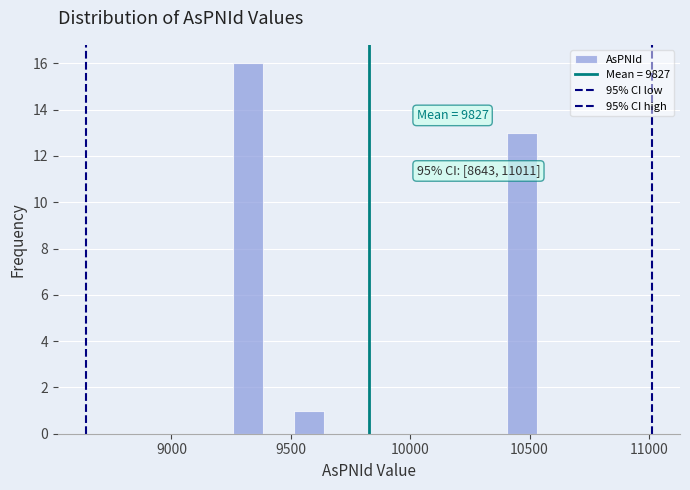

Around what value on the x-axis is the tallest bar? Give the approximate position of its centre, as read against the axis.

9300